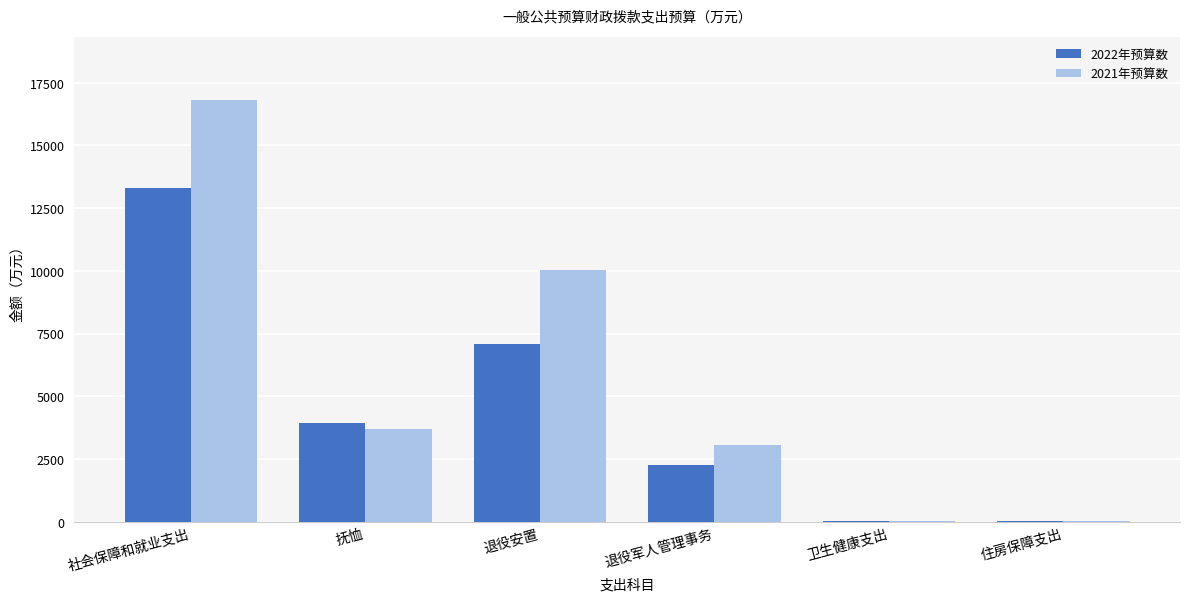

What is the sum of all 2022年预算数 values?

26635.4